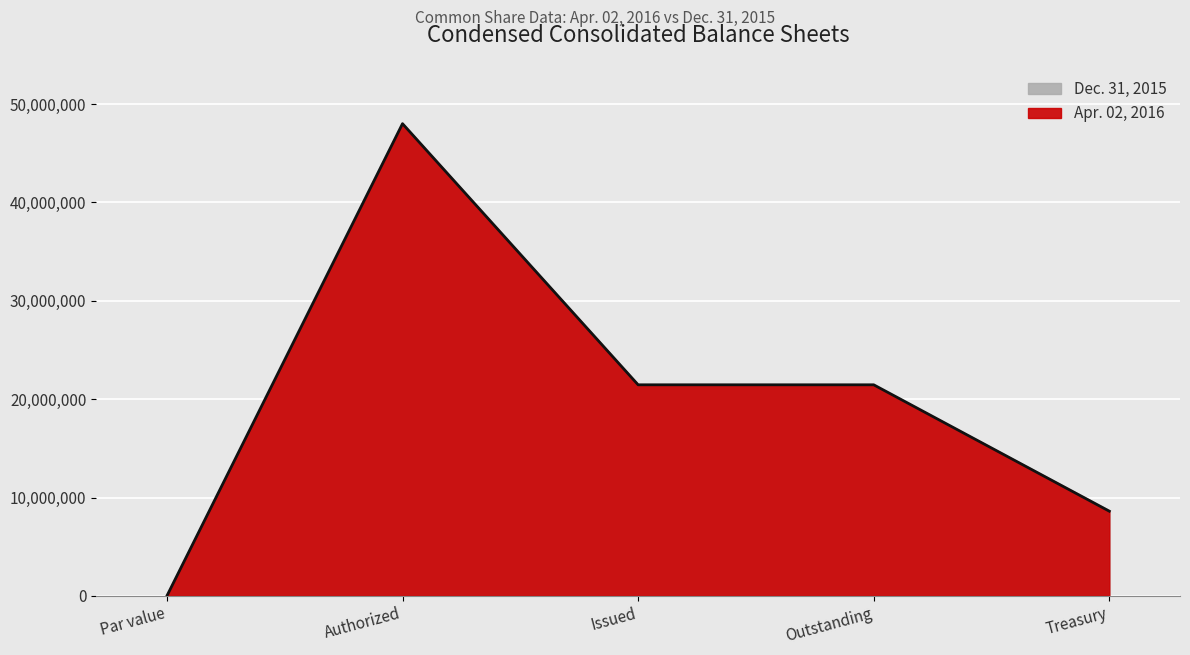

At which category does the data reach its first local peak?

Authorized